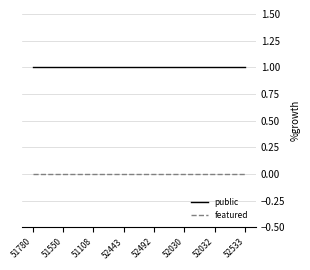

Reading left to right, what are all the values shown in this chart?

public: 1	1	1	1	1	1	1	1
featured: 0	0	0	0	0	0	0	0